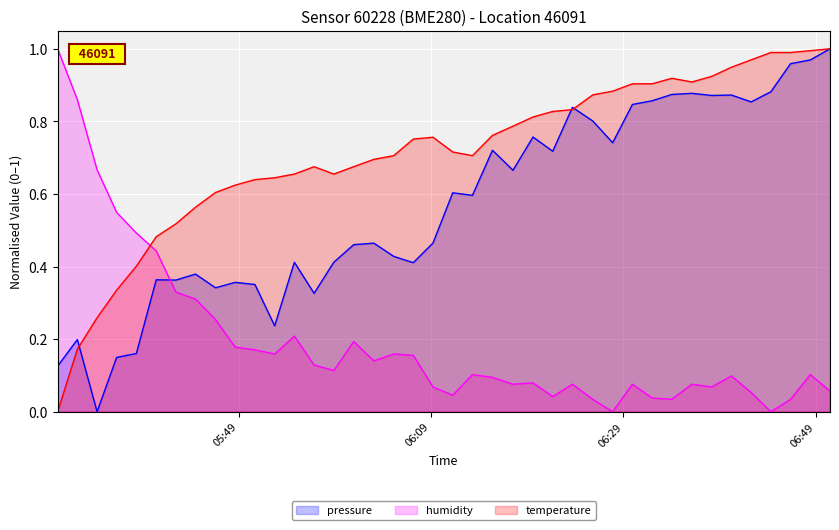

Rank the series by their average value, from highest to lowest.

temperature, pressure, humidity